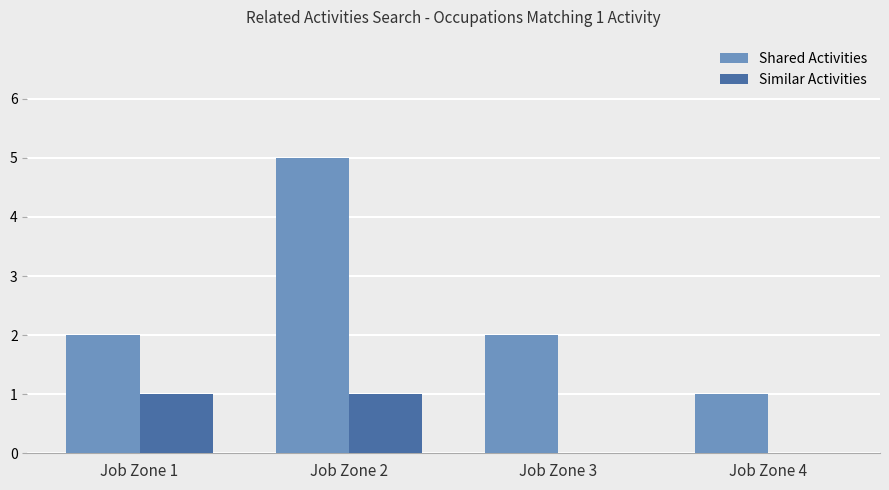

Reading left to right, list all the values displayed in this chart.

Shared Activities: Job Zone 1=2	Job Zone 2=5	Job Zone 3=2	Job Zone 4=1
Similar Activities: Job Zone 1=1	Job Zone 2=1	Job Zone 3=0	Job Zone 4=0